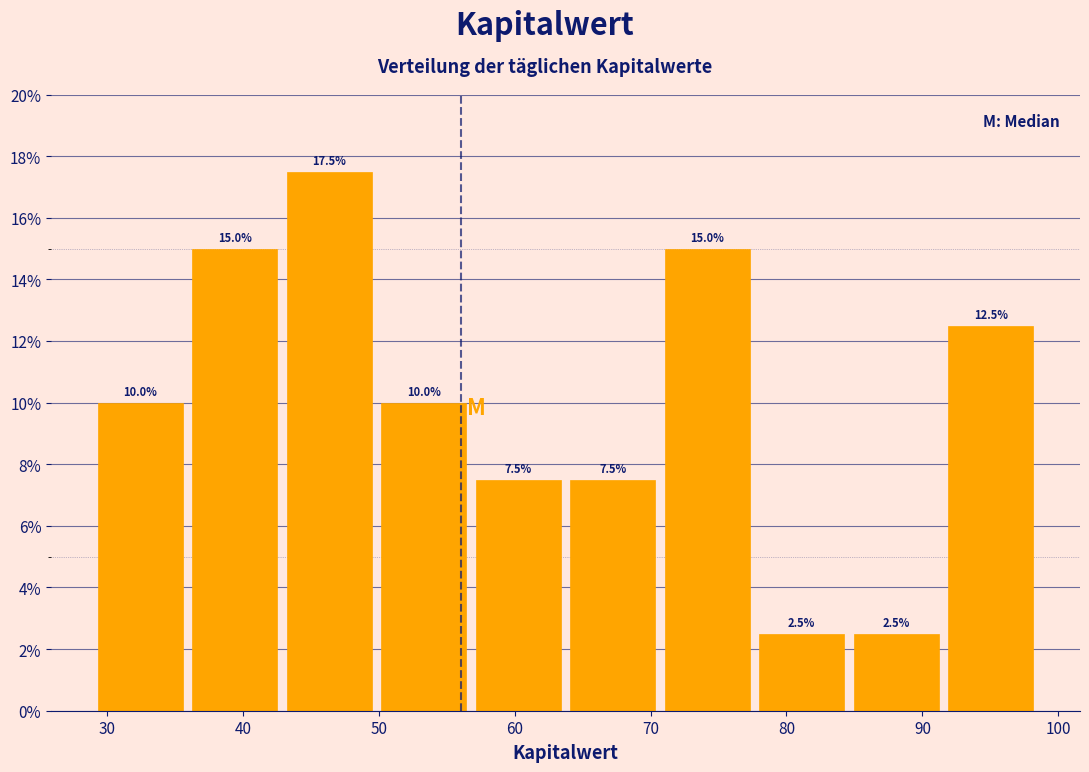

Which range on the x-axis has the tallest bar?

43 to 50